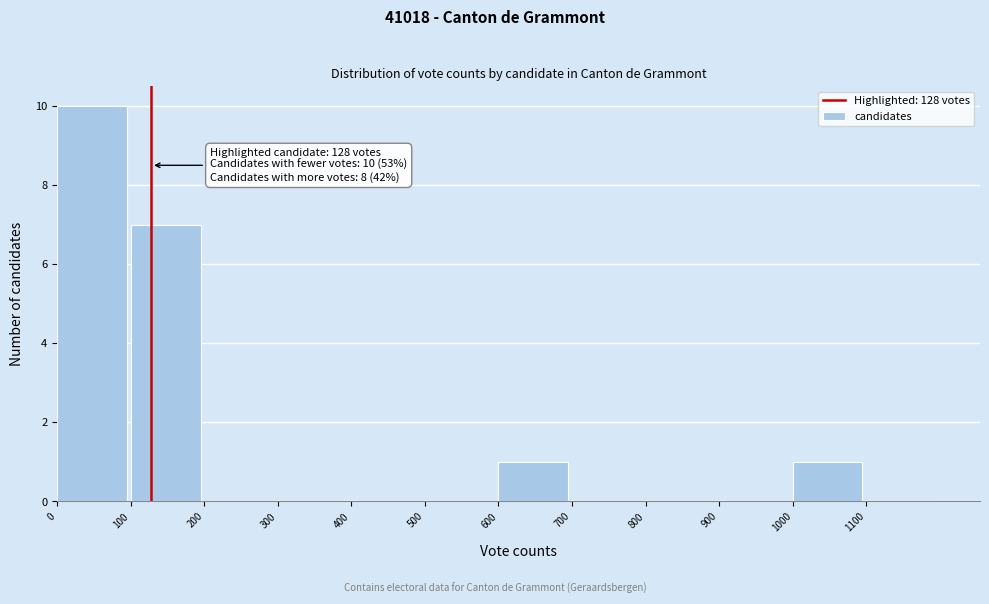

Which range on the x-axis has the tallest bar?

0 to 100